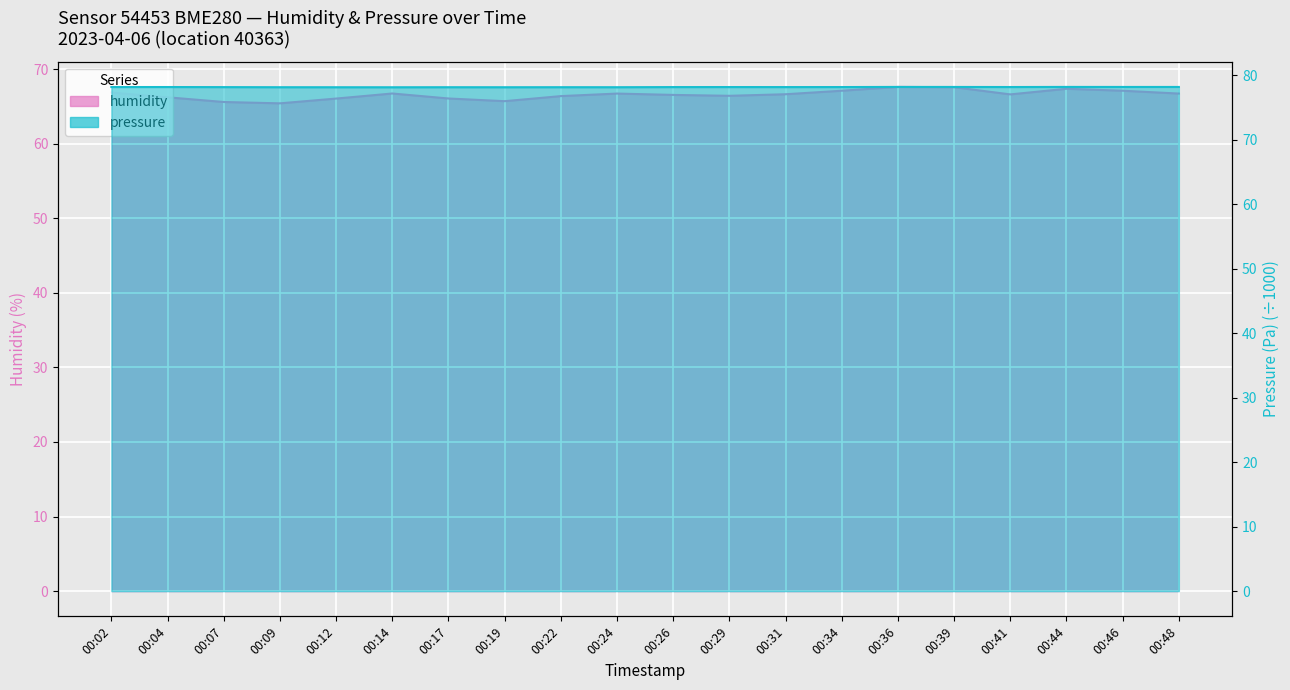

True or false: pressure and humidity intersect in this chart.

False